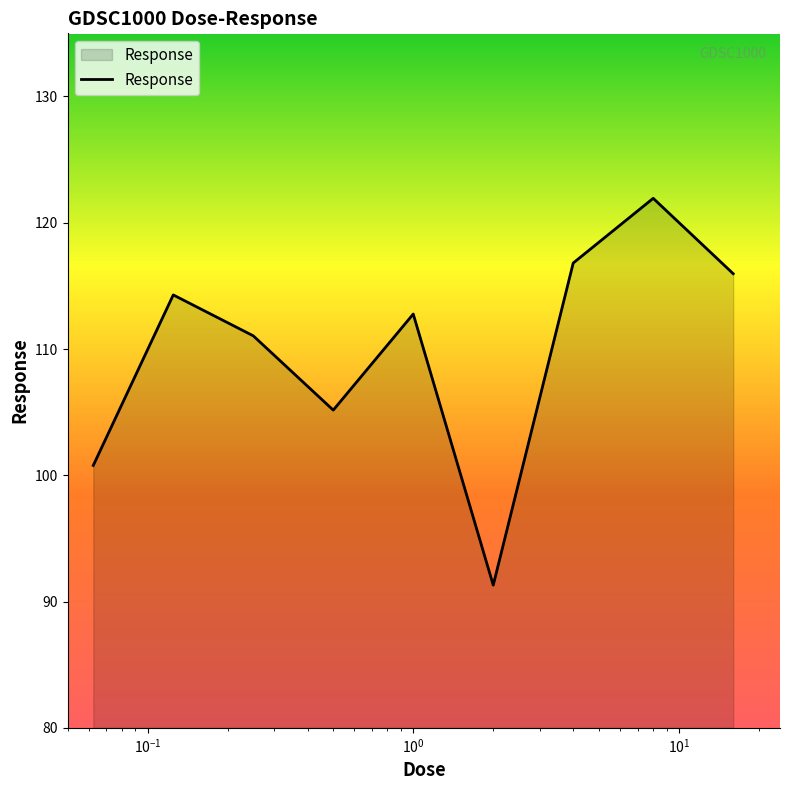

What is the difference between the maximum and minimum values?

30.6